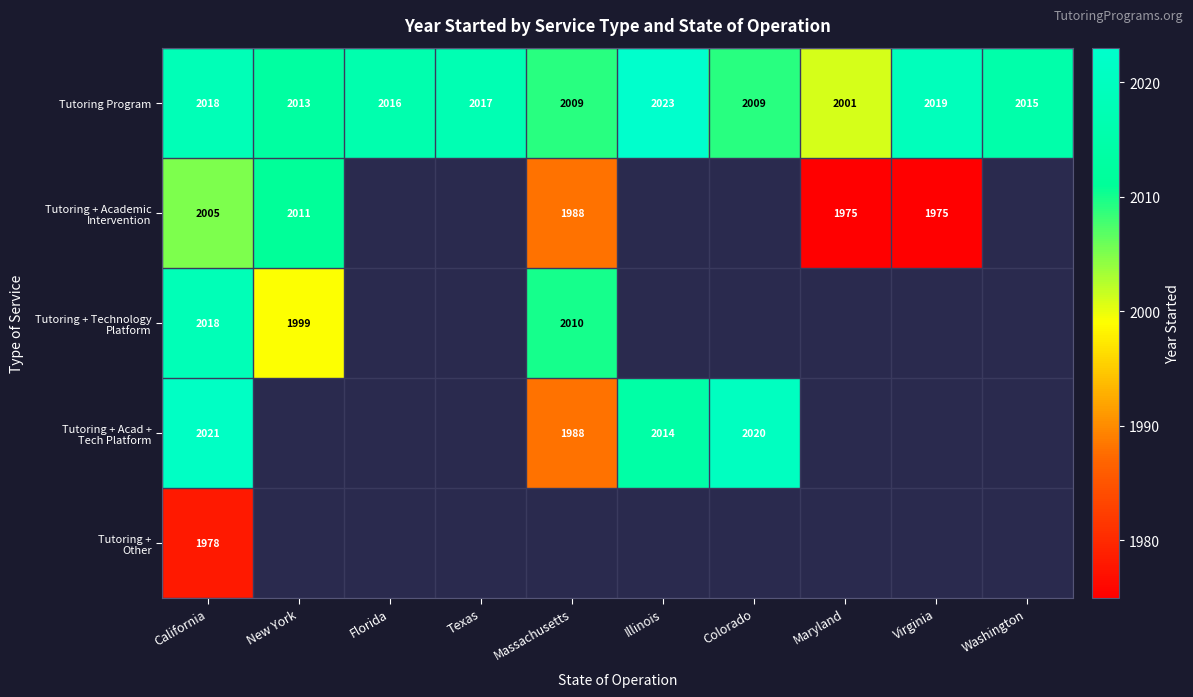

What is the sum of all Tutoring Program values?

20140